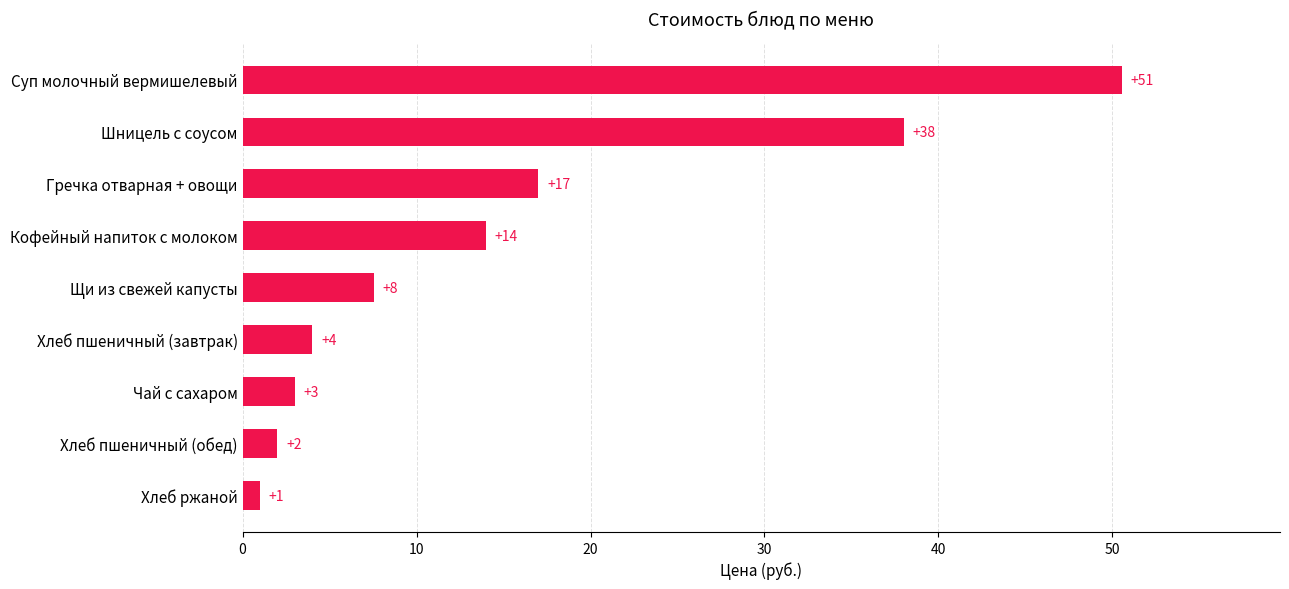

Rank the categories by value from lowest to highest.

Хлеб ржаной, Хлеб пшеничный (обед), Чай с сахаром, Хлеб пшеничный (завтрак), Щи из свежей капусты, Кофейный напиток с молоком, Гречка отварная + овощи, Шницель с соусом, Суп молочный вермишелевый